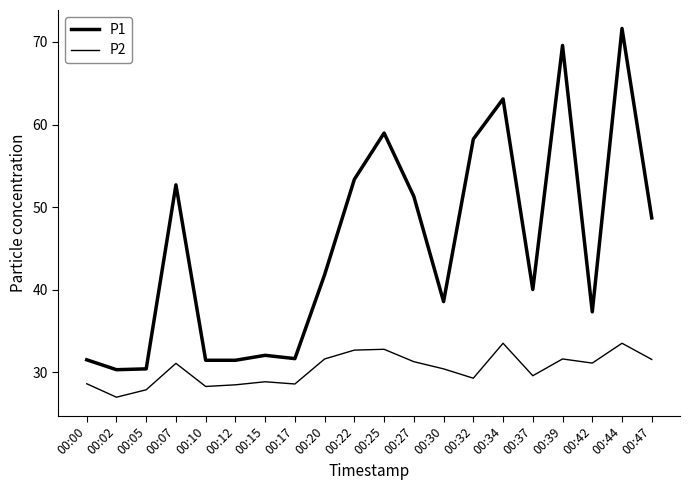

Does the chart have visible grid lines?

No